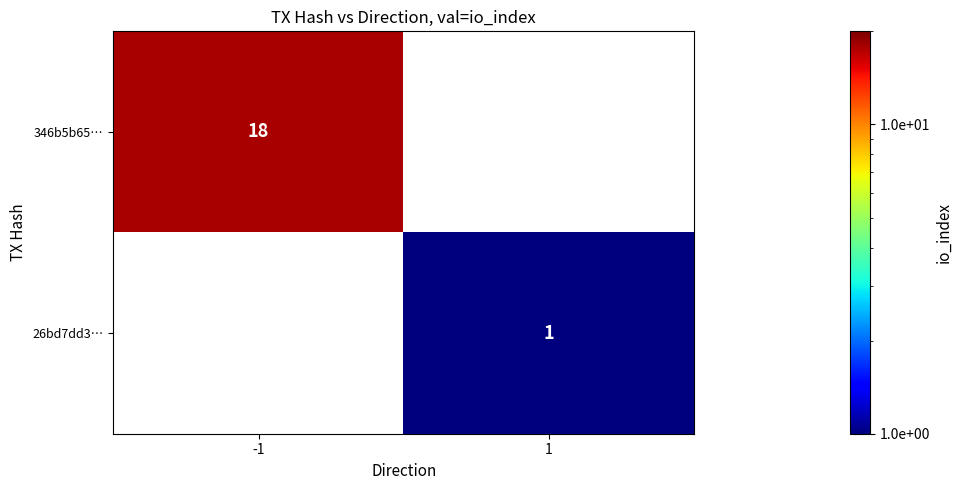

The 346b5b65… series shows 18 at -1. True or false?

True